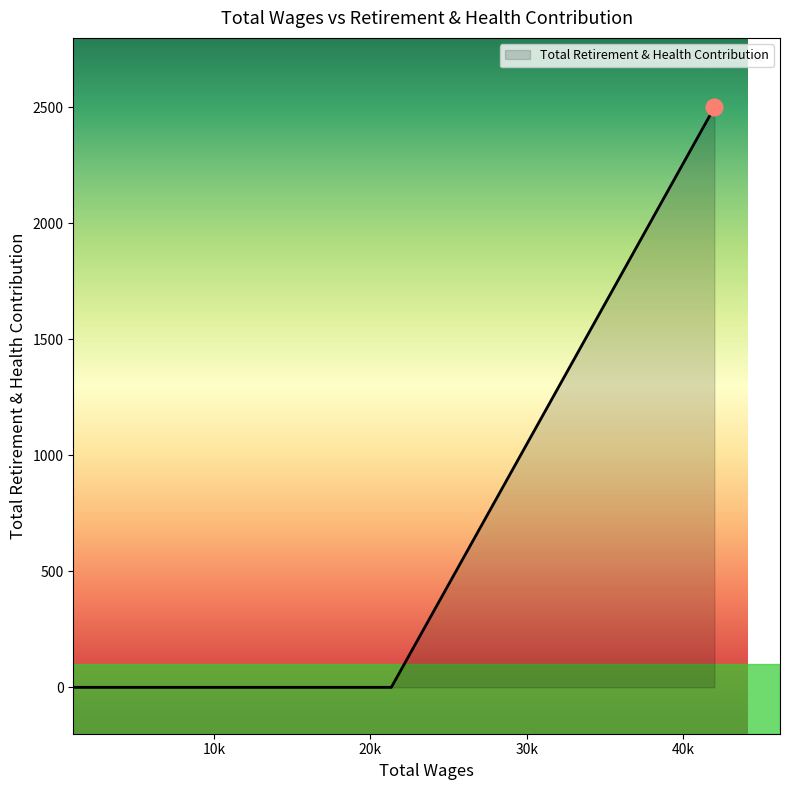

What is the maximum value shown in the chart?

2500